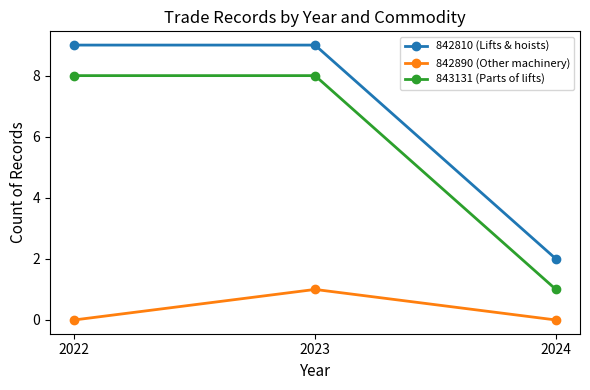

What is the value of the 842810 (Lifts & hoists) point at the 2nd from the left?

9